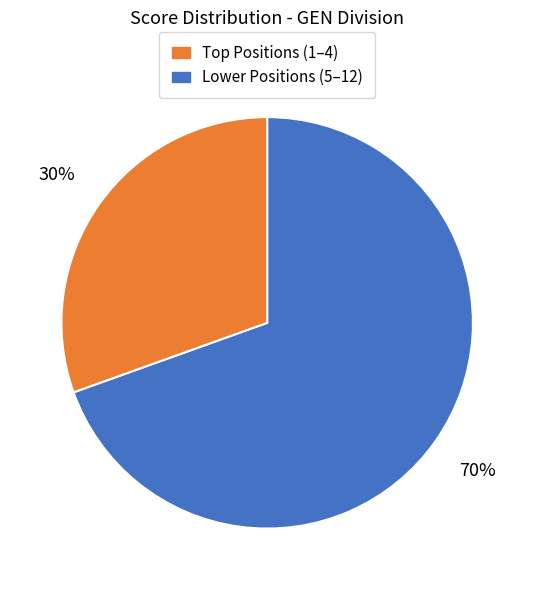

To the nearest percent, what is the average slice percentage?

50%